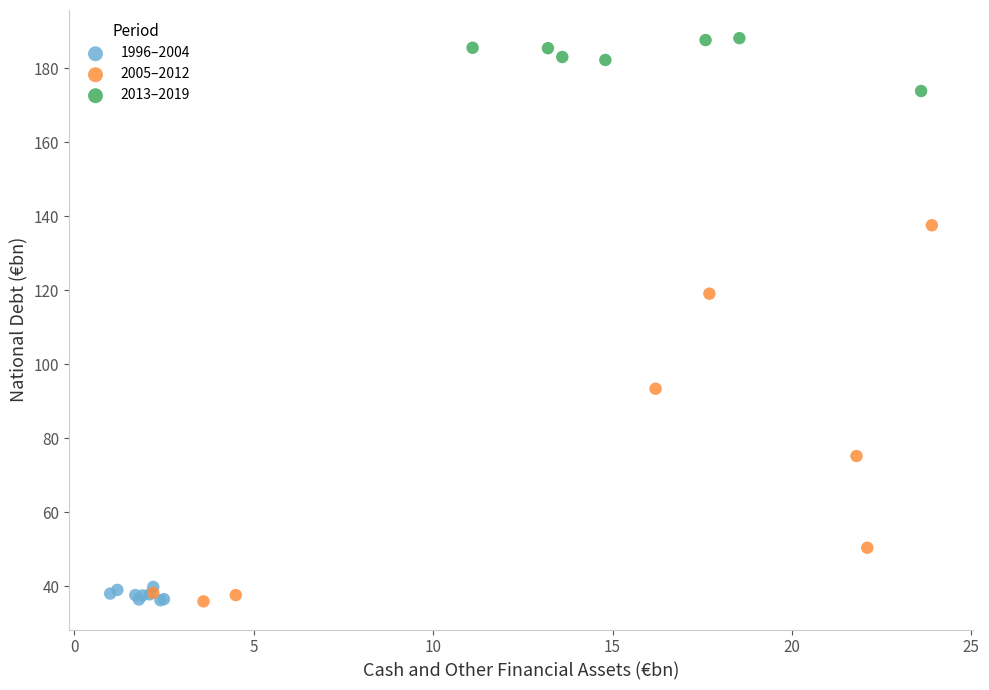

Which series has the widest spread of Y values?

2005–2012